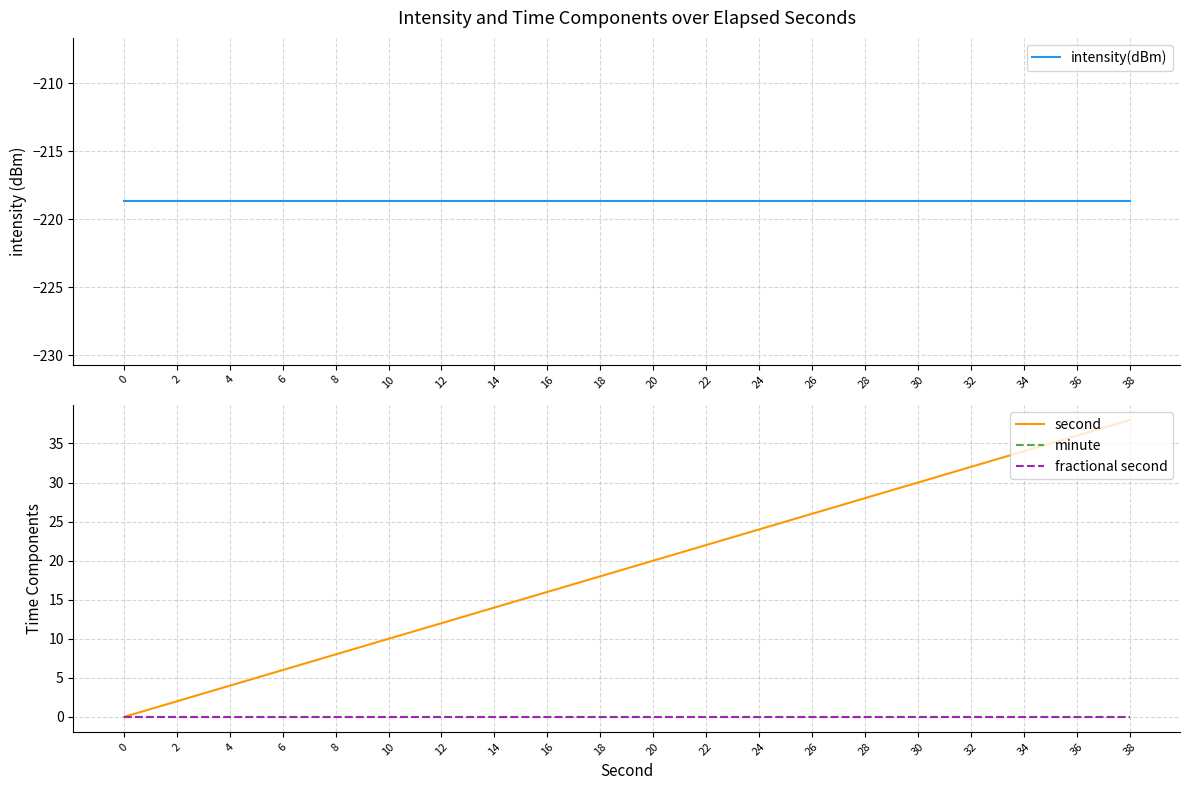

True or false: intensity(dBm) and second cross at least once.

False